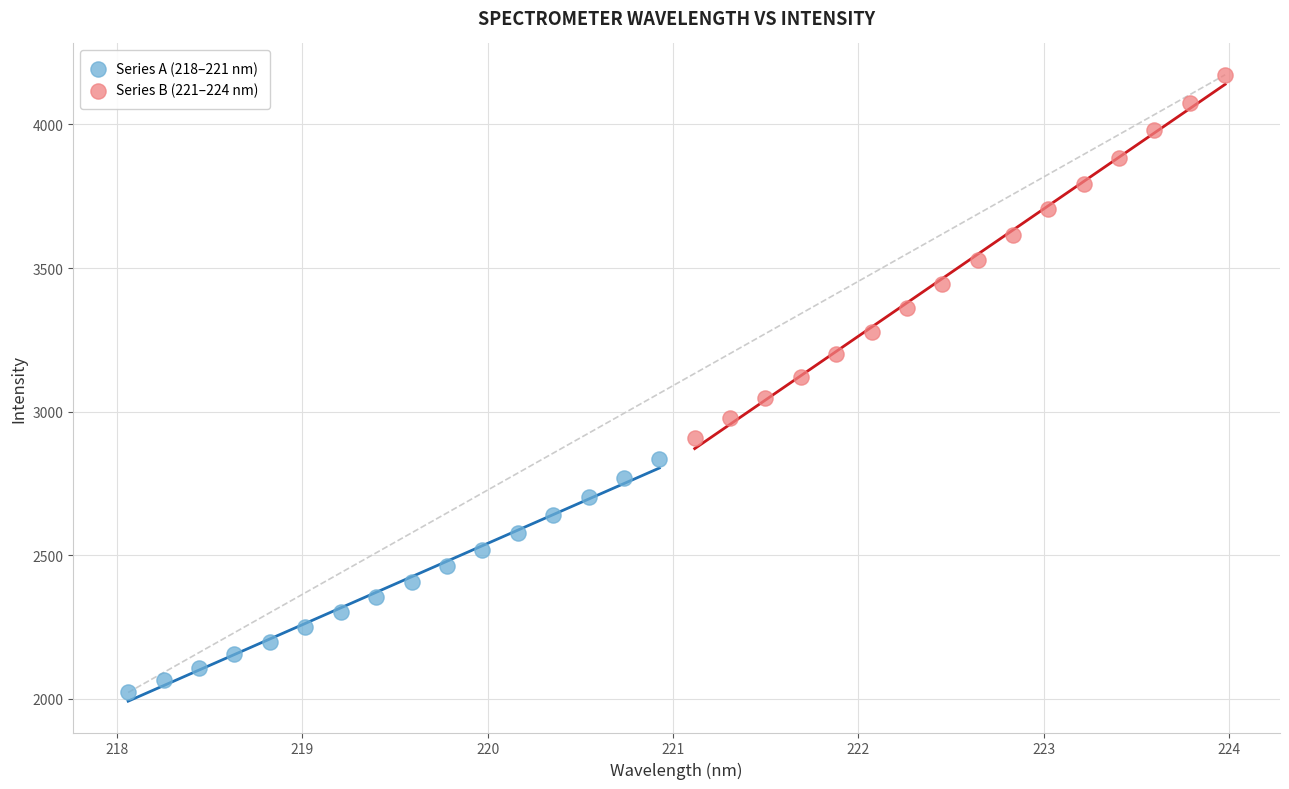

Which series contains the lowest Y value?

Series A (218–221 nm)